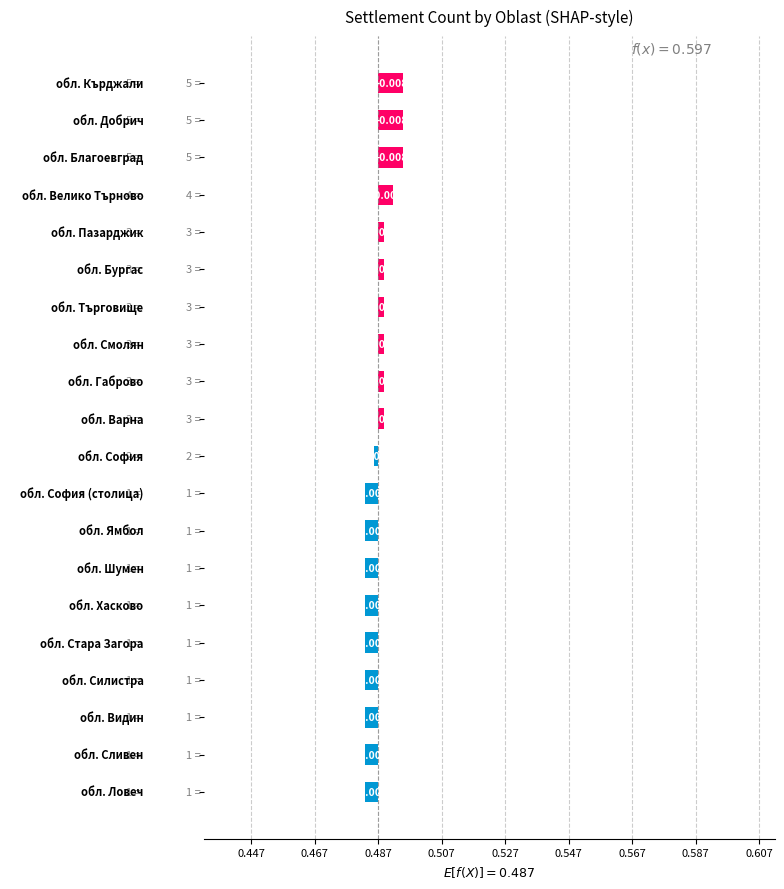

True or false: the data shows 0.0 at 16.

False